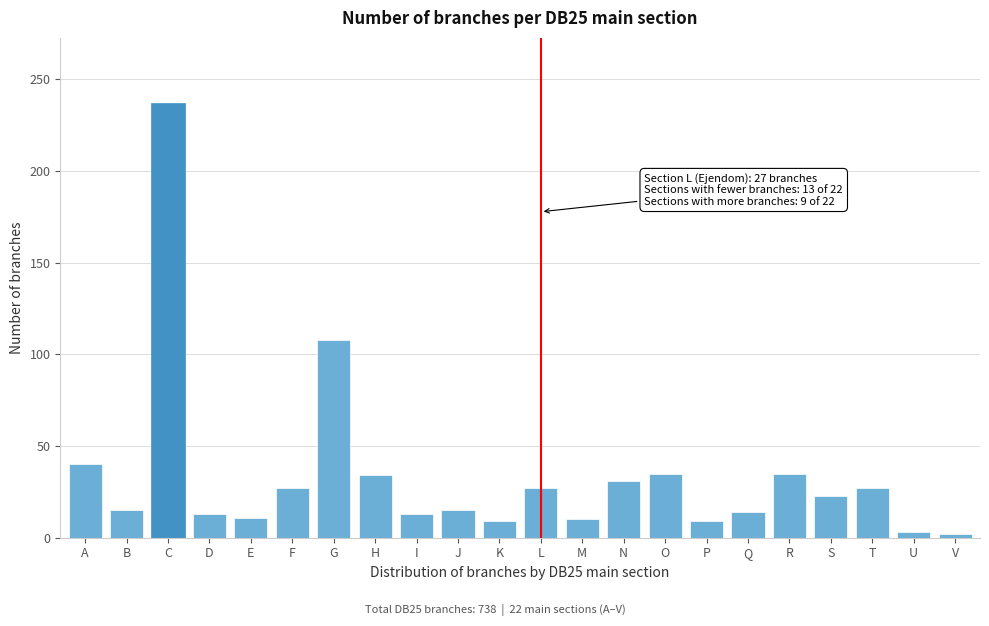

What value does the data have at M?

10